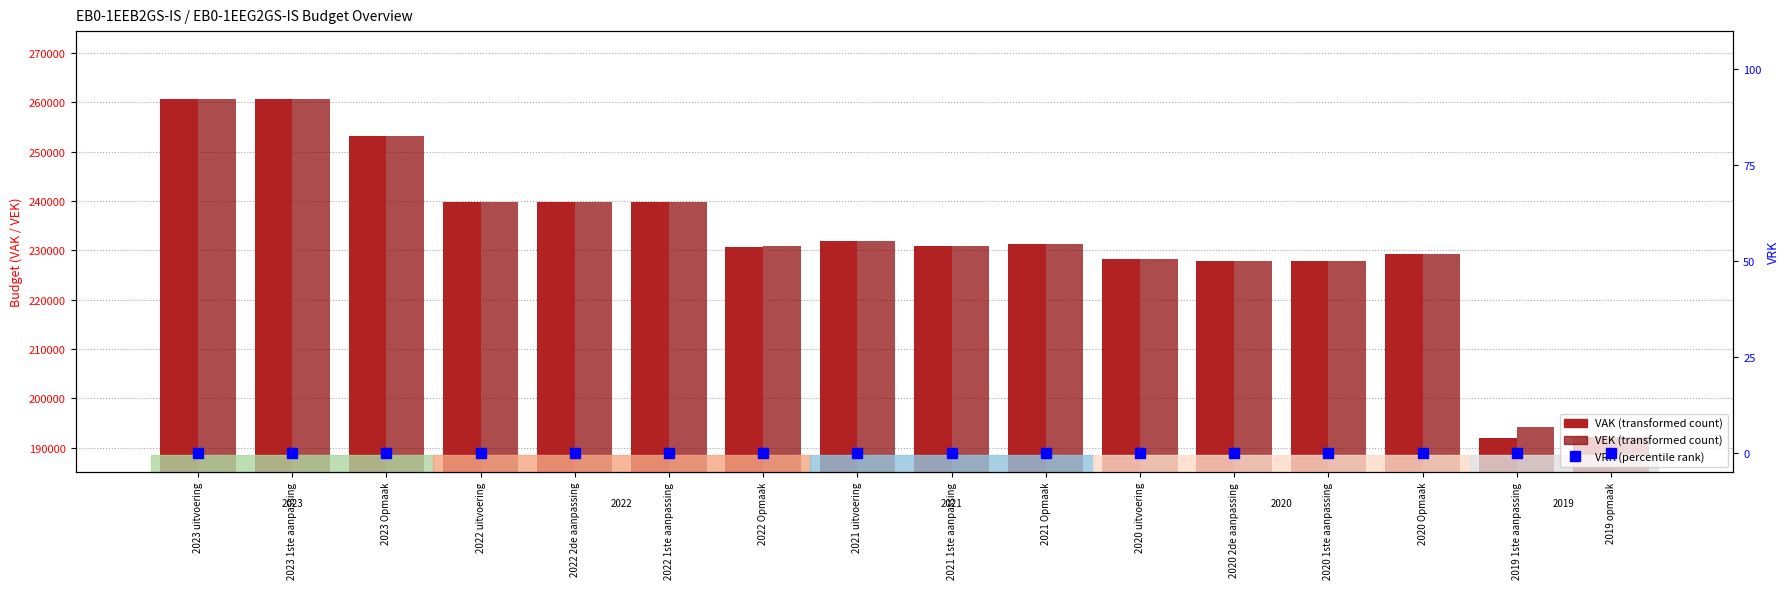

What is the total value across all series at 2020 Opmaak?

458308